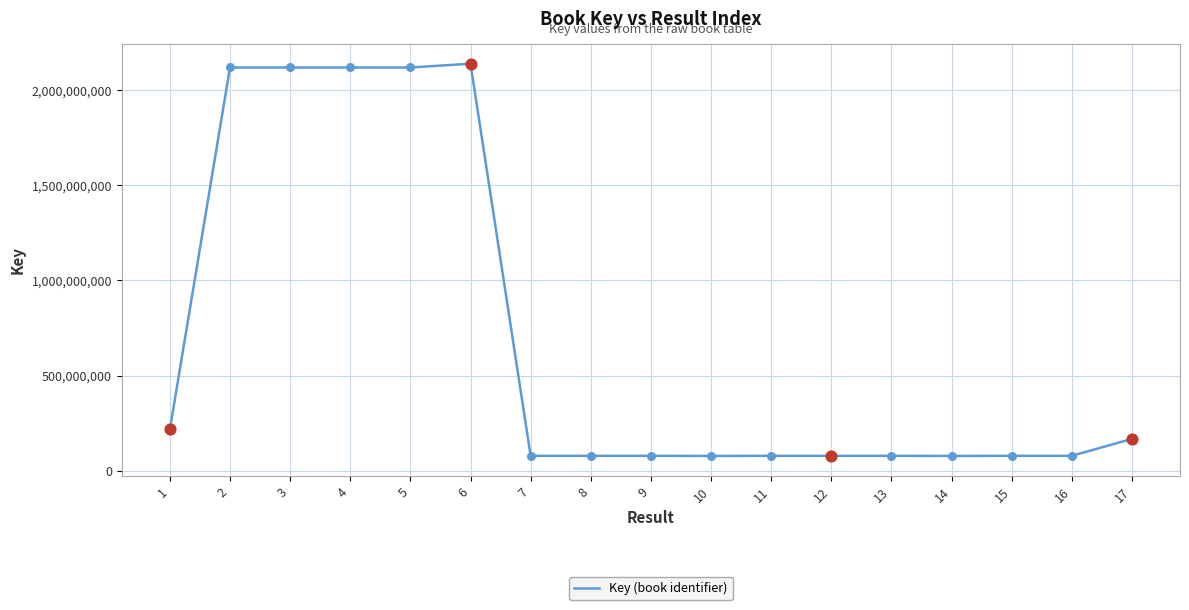

What is the change in value from 1 to 8?

-138600519